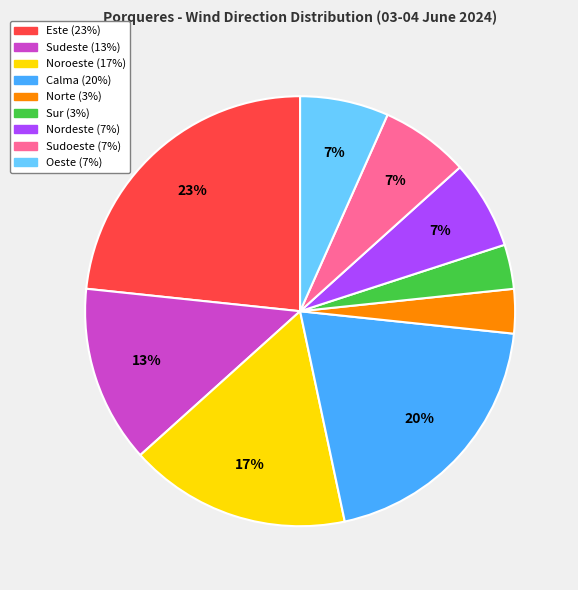

The Oeste slice represents 12% of the pie. True or false?

False